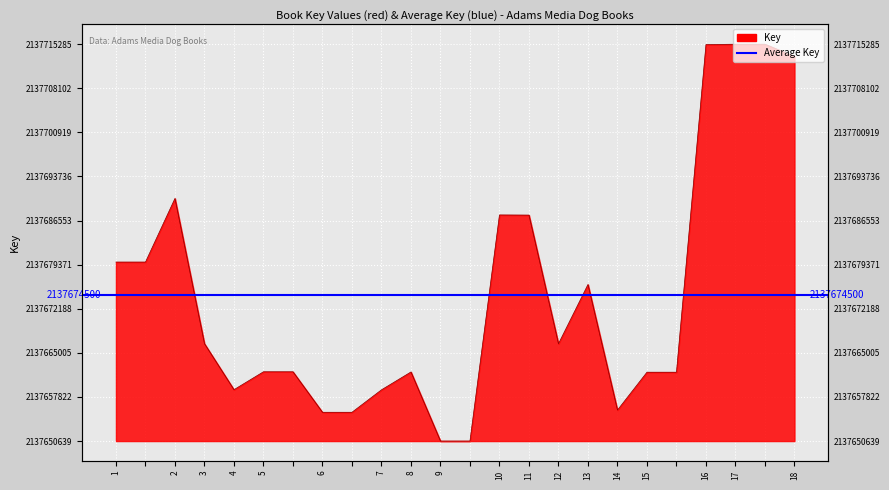

What value does the data have at 16, to the nearest 10?

2137715220